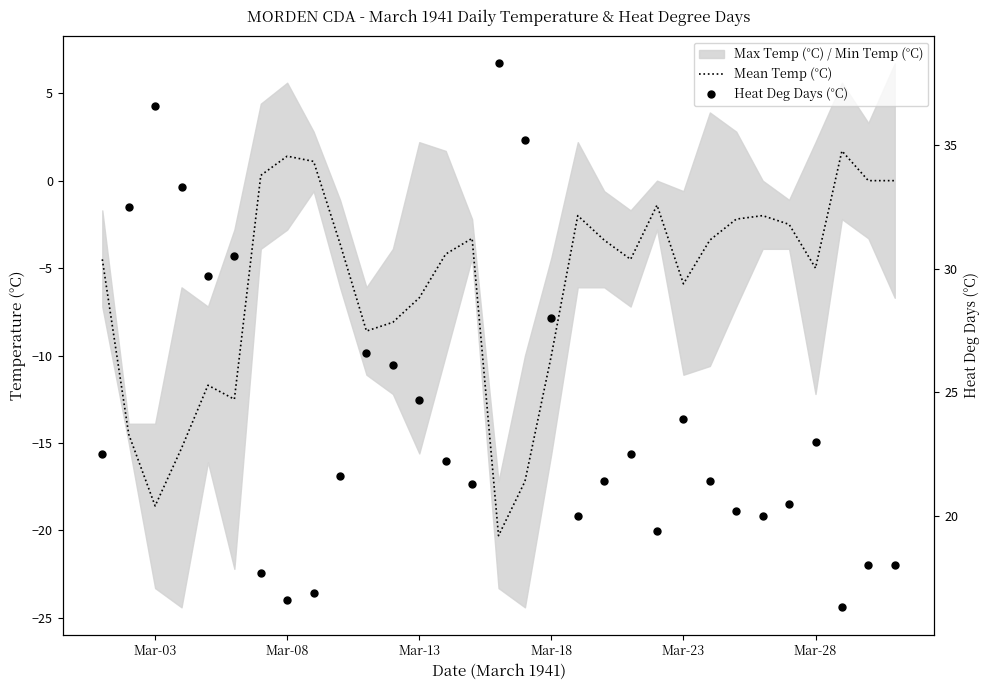

What is the difference between the highest and lowest values at Mar-08?

15.2